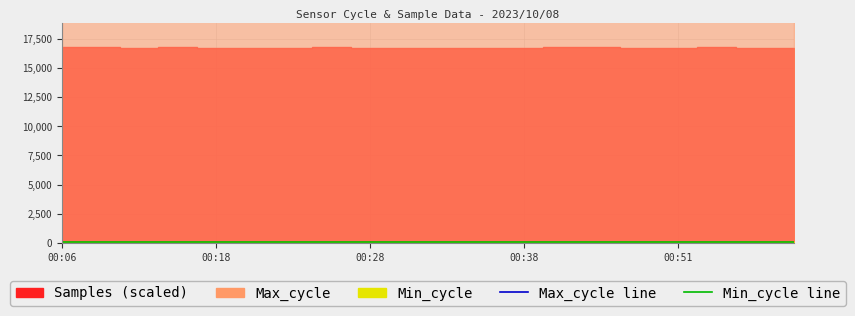

The value of Min_cycle line at 00:38 is 28. True or false?

True